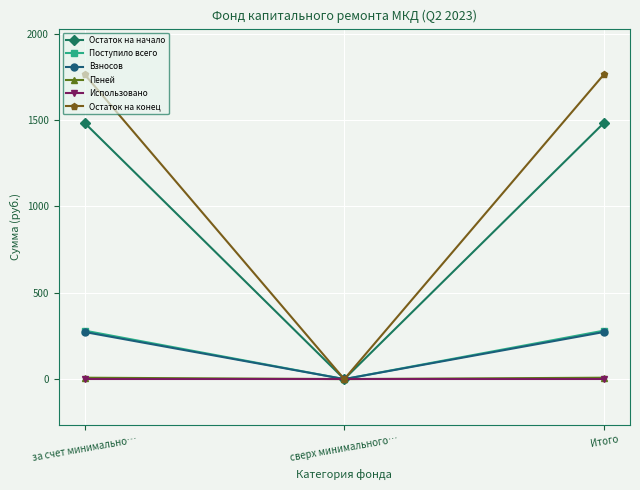

What is the spread (max minus min) of values at за счет минимально…?

1765.6